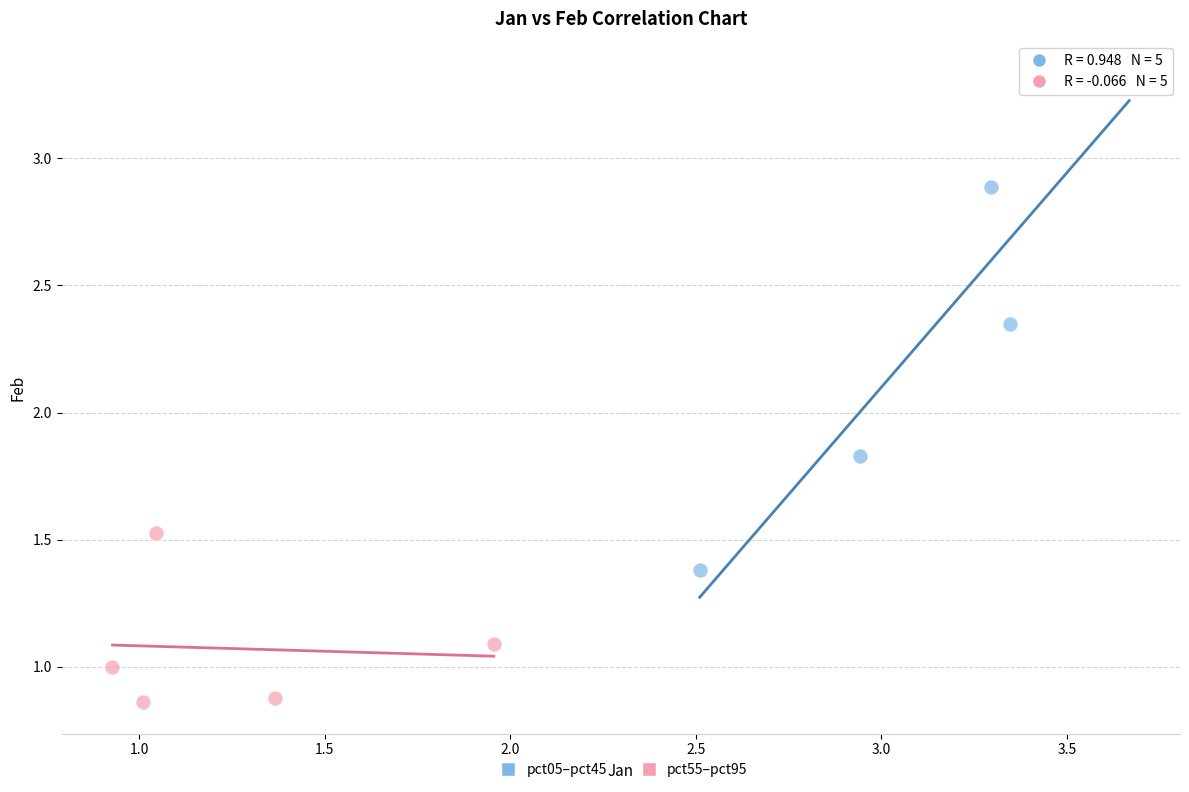

What are all the series names shown in the legend?

pct05–pct45, pct55–pct95